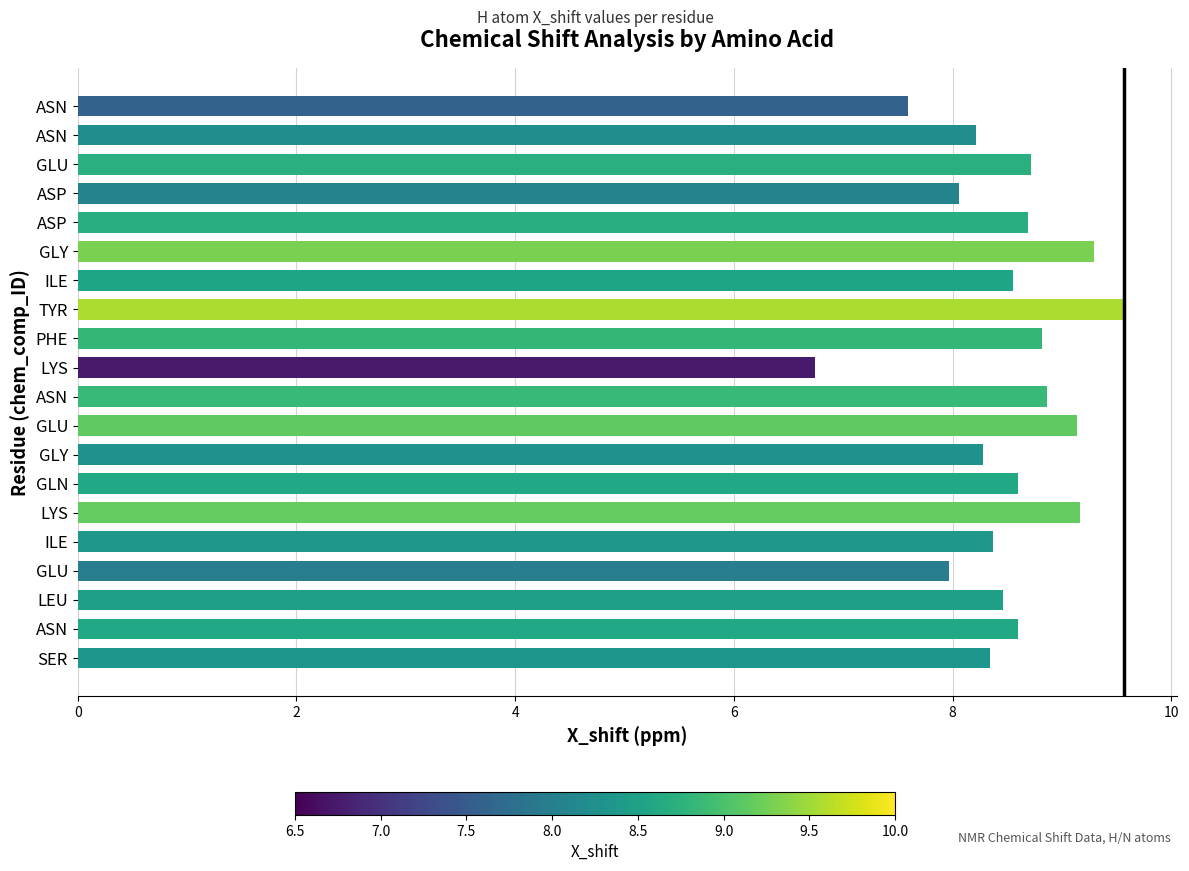

How many distinct data groups are displayed?

1